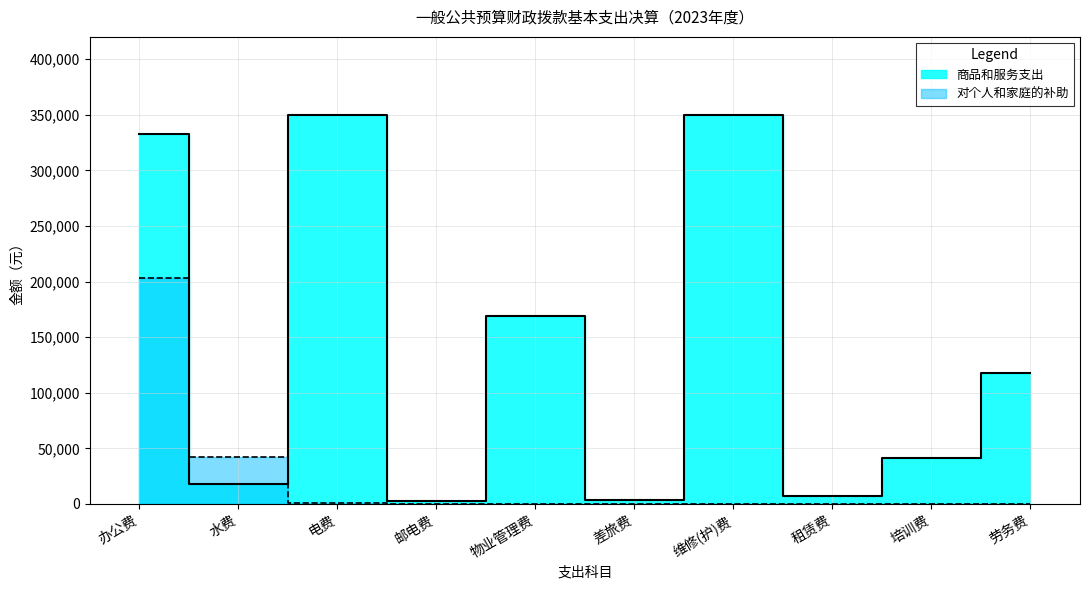

Which series changed the most between 办公费 and 培训费?

商品和服务支出